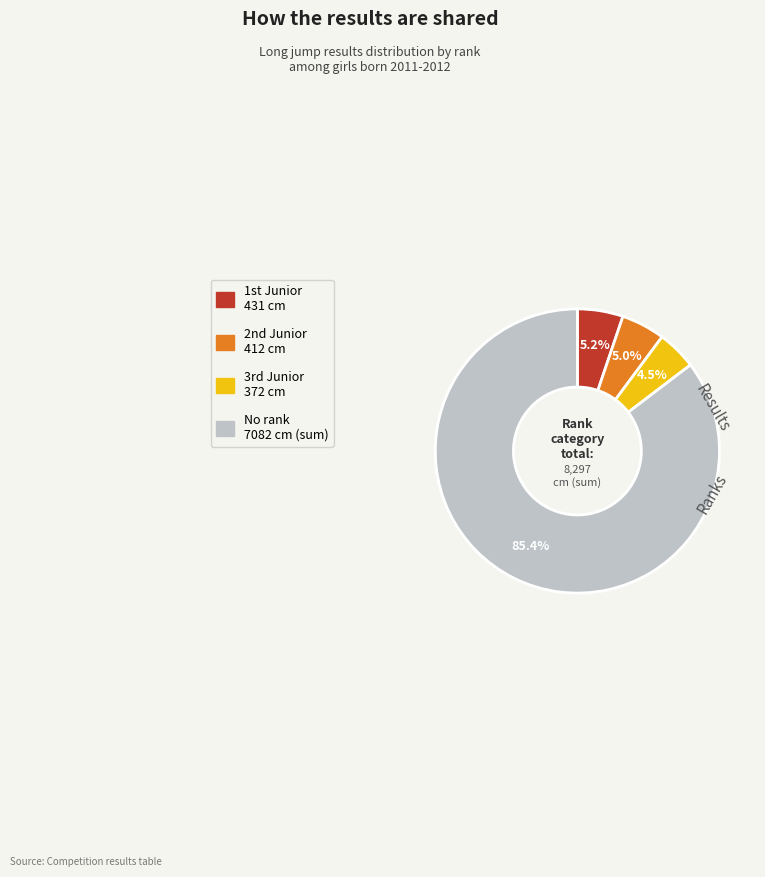

Is there any slice that represents more than half of the pie?

Yes